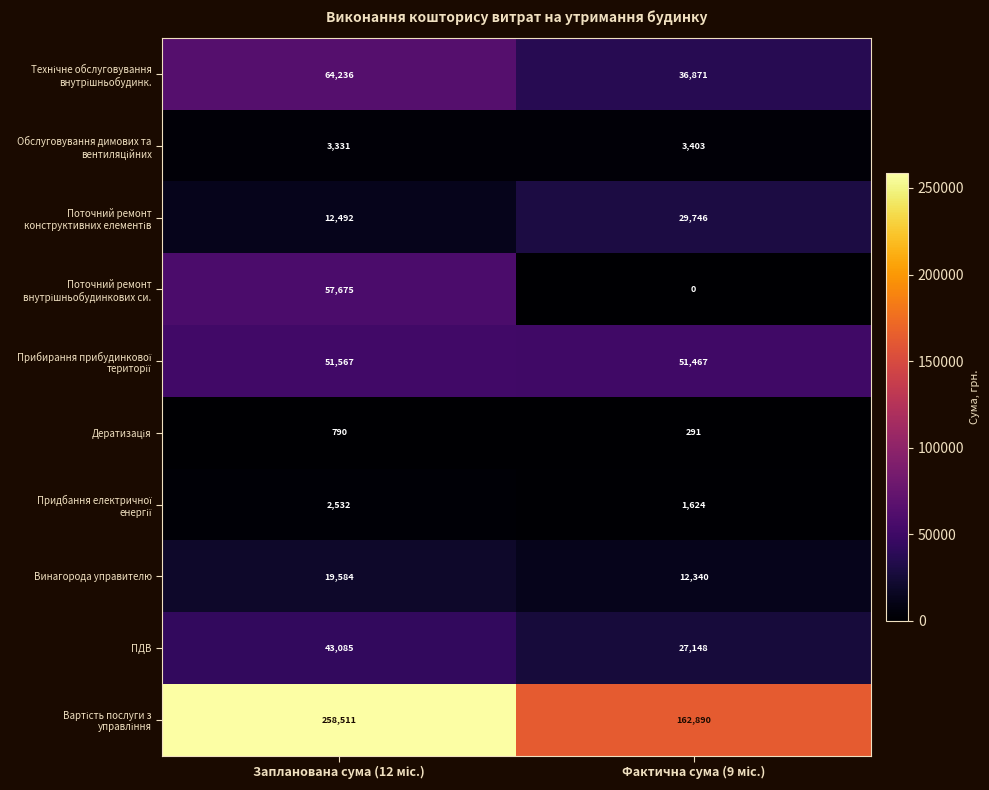

What is the sum of all Винагорода управителю values?

31924